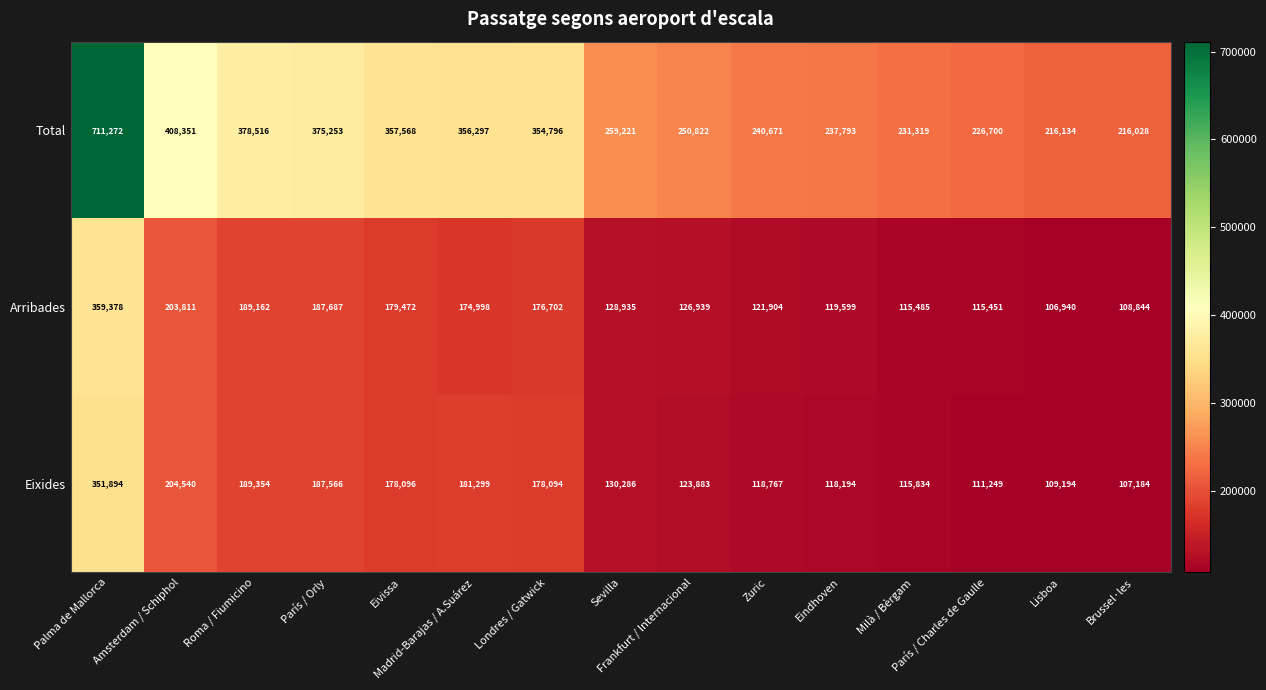

At Amsterdam / Schiphol, list the series in order from largest to smallest.

Total, Eixides, Arribades